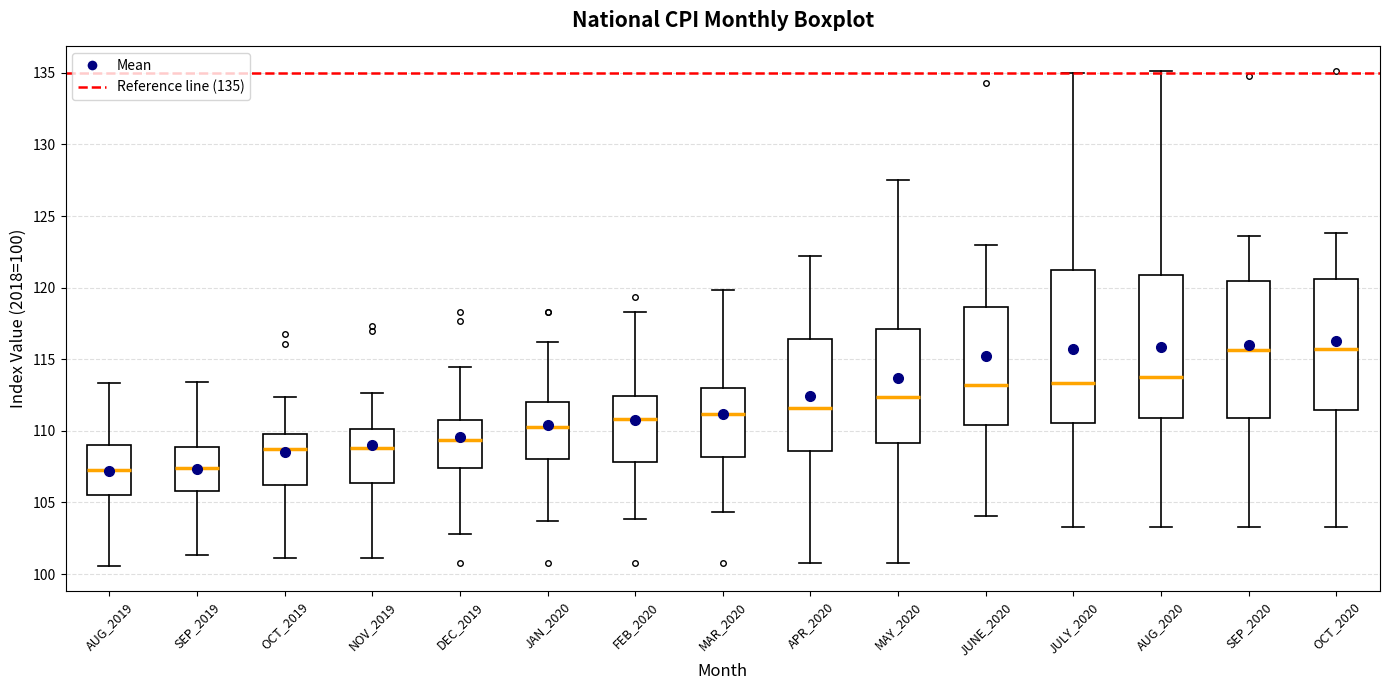

Reading left to right, transcribe this box plot: for each box, give where its median line is, the range the box spans, and where its two whiskers end, as read against the y-axis. The values are not printed on the chart, so give them approximately, as read against the axis.

AUG_2019: median 107.5, box 105.5 to 109.0, whiskers 100.5 to 113.5
SEP_2019: median 107.5, box 106.0 to 109.0, whiskers 101.5 to 113.5
OCT_2019: median 108.5, box 106.0 to 110.0, whiskers 101.0 to 112.5
NOV_2019: median 109.0, box 106.5 to 110.0, whiskers 101.0 to 112.5
DEC_2019: median 109.5, box 107.5 to 111.0, whiskers 103.0 to 114.5
JAN_2020: median 110.5, box 108.0 to 112.0, whiskers 103.5 to 116.0
FEB_2020: median 111.0, box 108.0 to 112.5, whiskers 104.0 to 118.5
MAR_2020: median 111.0, box 108.0 to 113.0, whiskers 104.5 to 120.0
APR_2020: median 111.5, box 108.5 to 116.5, whiskers 101.0 to 122.0
MAY_2020: median 112.5, box 109.0 to 117.0, whiskers 101.0 to 127.5
JUNE_2020: median 113.0, box 110.5 to 118.5, whiskers 104.0 to 123.0
JULY_2020: median 113.5, box 110.5 to 121.0, whiskers 103.5 to 135.0
AUG_2020: median 113.5, box 111.0 to 121.0, whiskers 103.5 to 135.0
SEP_2020: median 115.5, box 111.0 to 120.5, whiskers 103.5 to 123.5
OCT_2020: median 115.5, box 111.5 to 120.5, whiskers 103.5 to 124.0